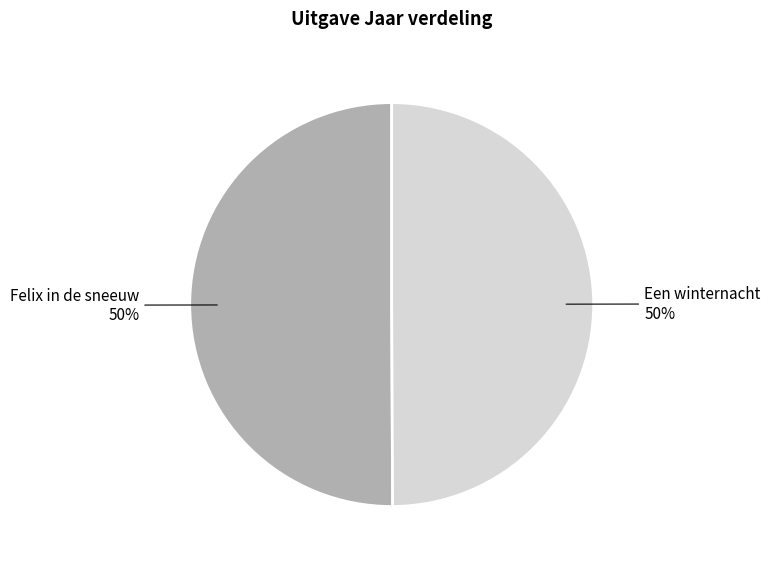

The Een winternacht slice represents 50% of the pie. True or false?

True